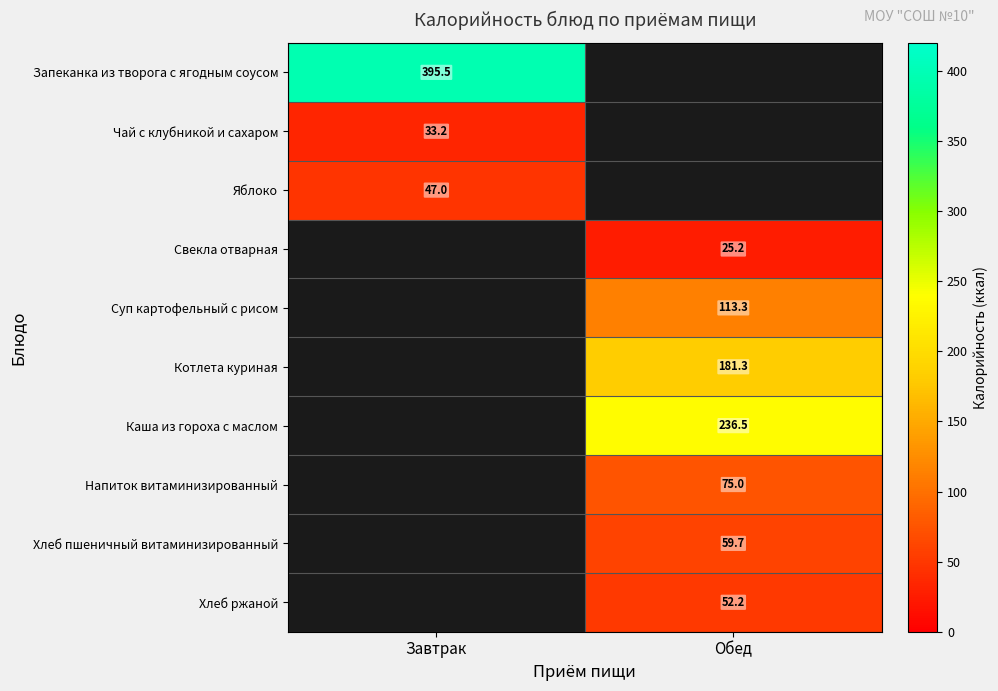

Is the value of Хлеб пшеничный витаминизированный at Обед greater than the value of Хлеб ржаной at Обед?

Yes